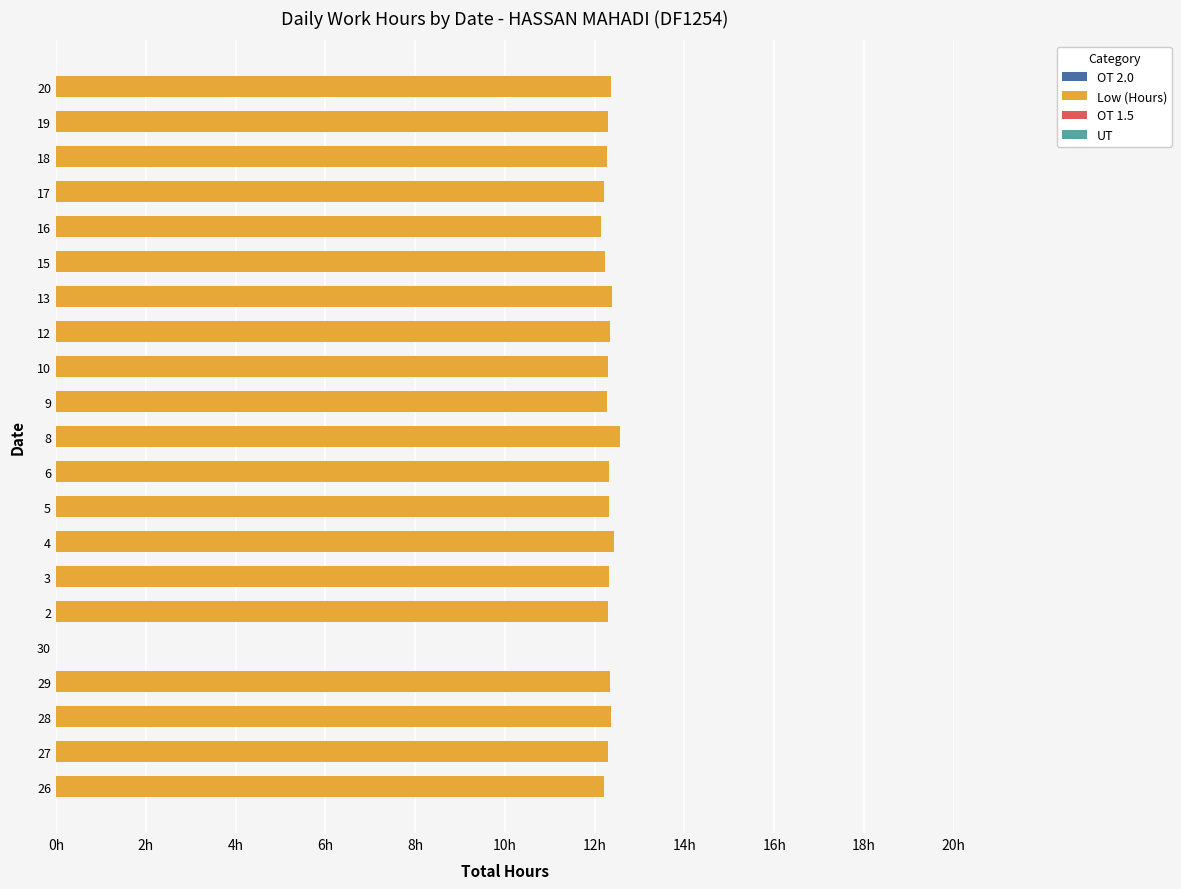

Are the bars horizontal?

Yes